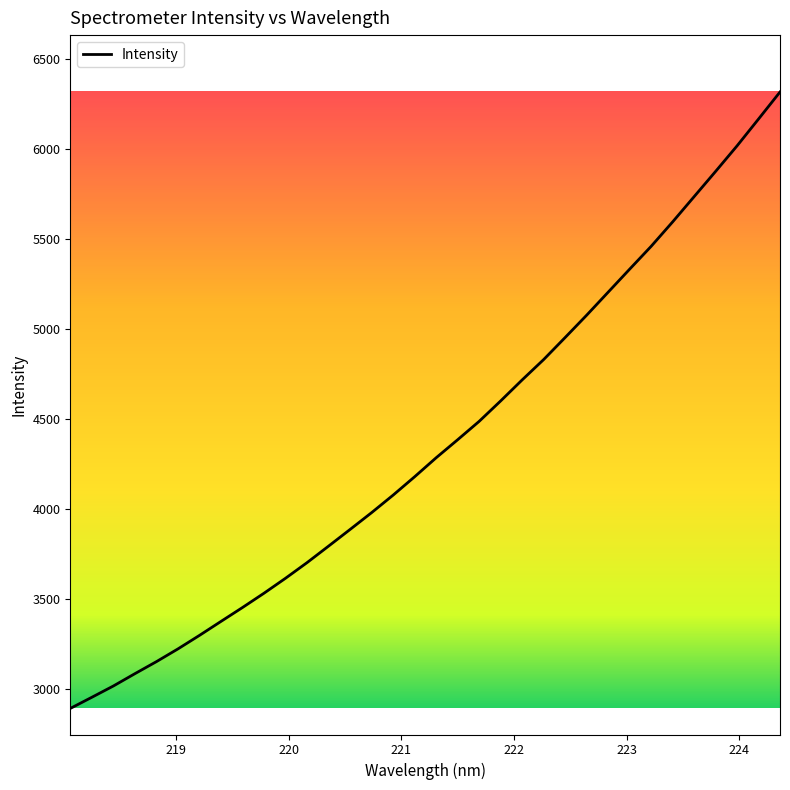

What is the difference between the maximum and minimum values?

3421.7